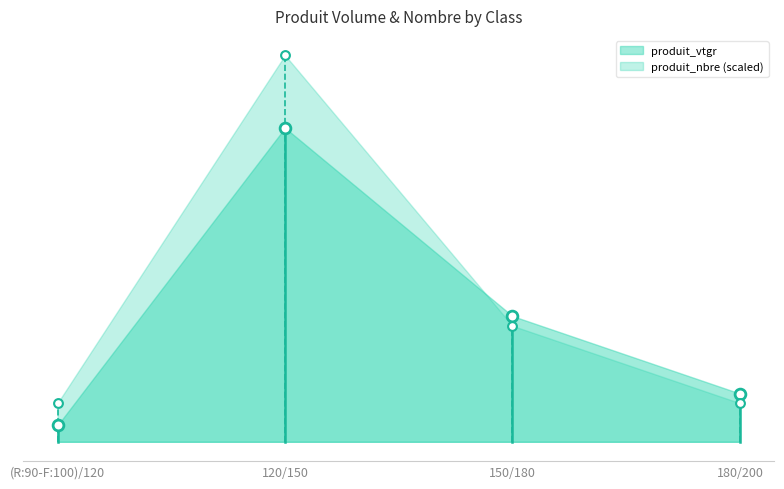

What is the total value across all series at (R:90-F:100)/120?

2.1